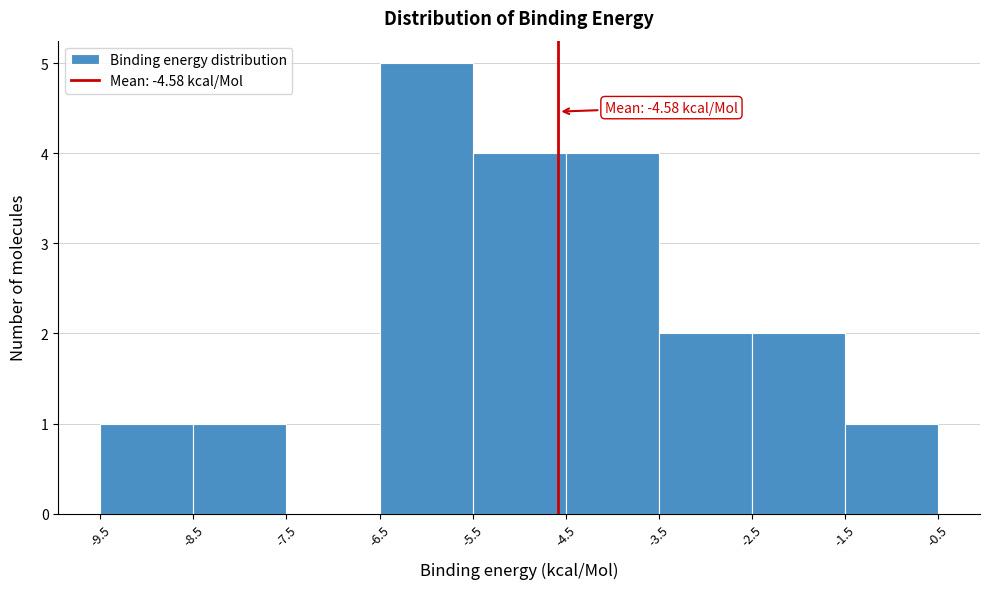

Over which range of the x-axis is the bar tallest?

-6.5 to -5.5